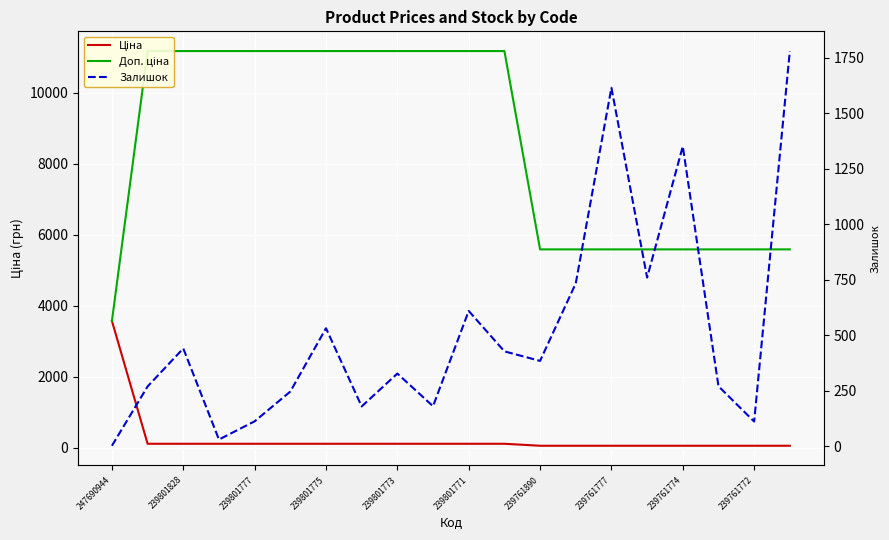

Read the Доп. ціна value at 17.

5585.0